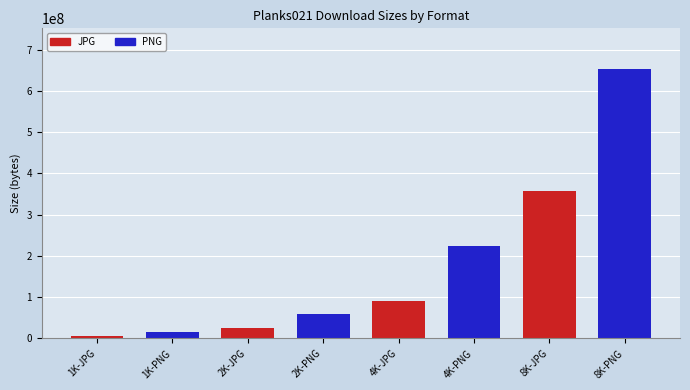

What is the label of the 6th bar from the right?

2K-JPG